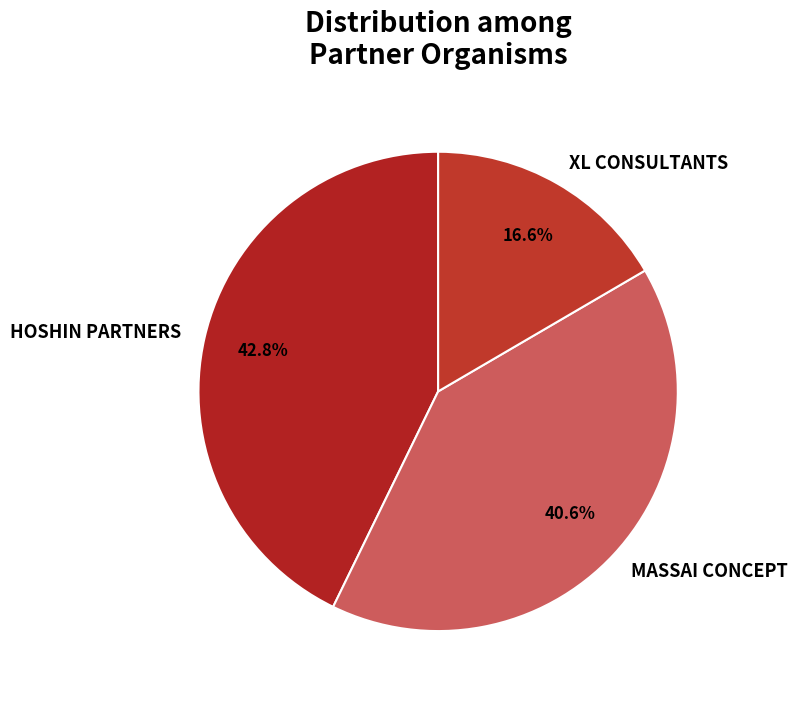

To the nearest percent, what is the combined percentage of MASSAI CONCEPT and XL CONSULTANTS?

57%